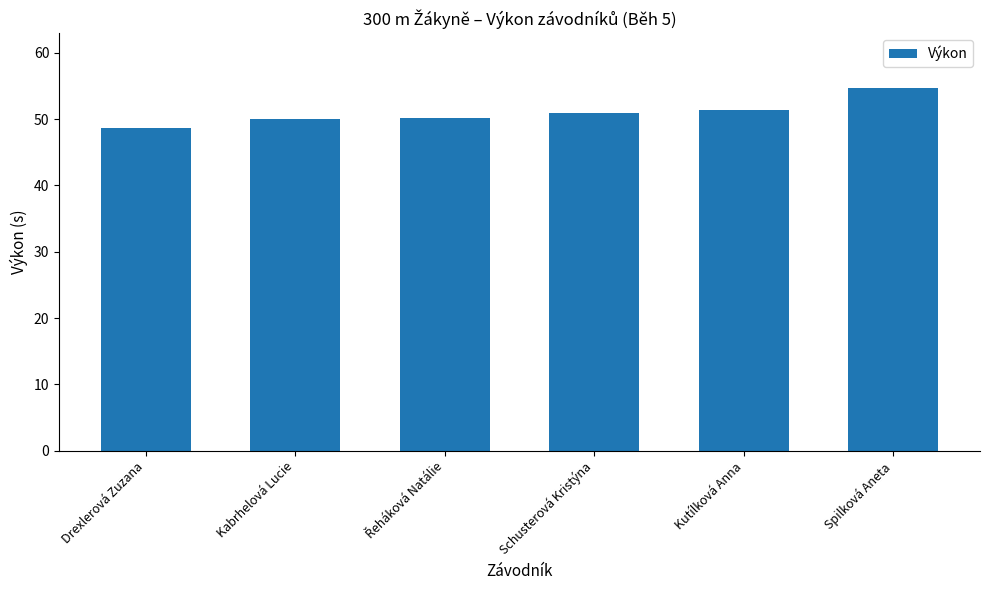

Which label corresponds to the largest value in the chart?

Spilková Aneta